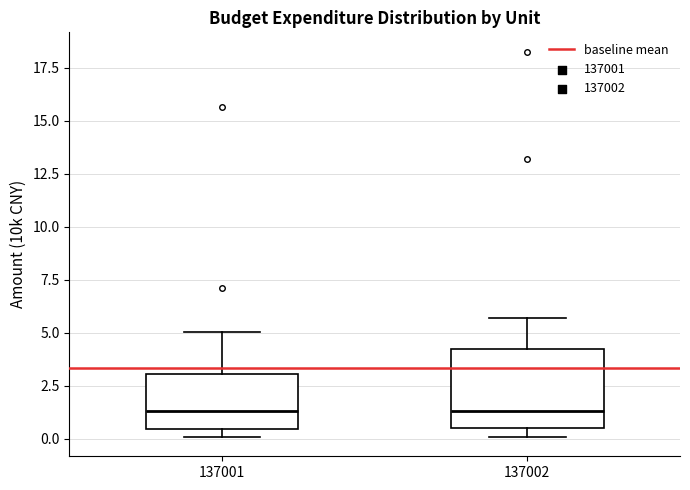

Reading left to right, read every box against the y-axis: the position of its median line, the range the box covers, and the ends of its whiskers. The values are not printed on the chart, so give them approximately, as read against the axis.

137001: median 1.5, box 0.5 to 3.0, whiskers 0.0 to 5.0
137002: median 1.5, box 0.5 to 4.0, whiskers 0.0 to 5.5